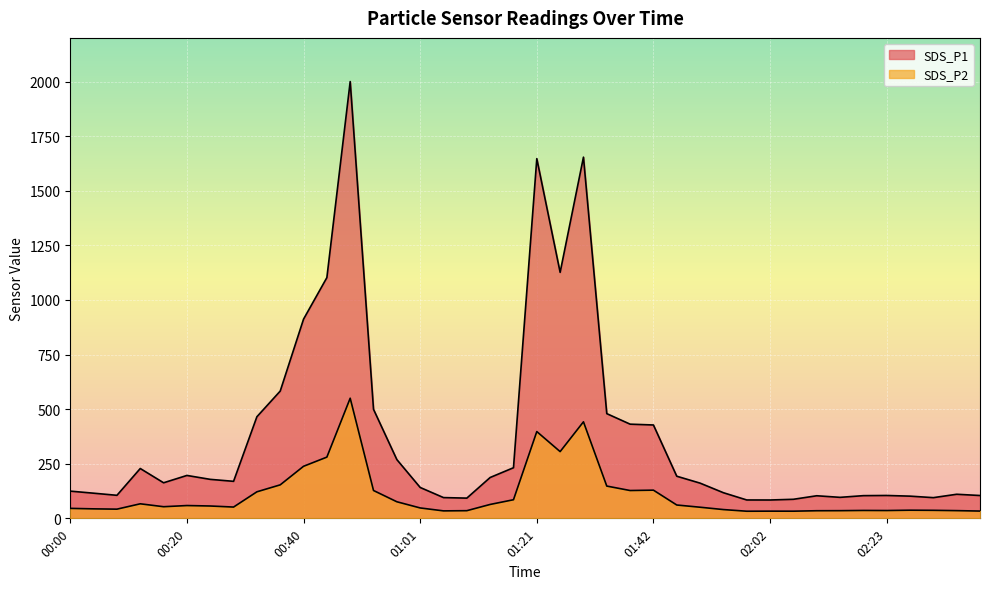

Reading left to right, extract all data points from this chart.

SDS_P1: 00:00=124.6	00:04=115.2	00:08=105.5	00:12=228.2	00:16=162.8	00:20=196.4	00:24=178.5	00:28=169.5	00:32=465.2	00:36=582.8	00:40=912.1	00:44=1102.3	00:49=1999.9	00:53=499.1	00:57=269.0	01:01=141.4	01:05=95.0	01:09=92.6	01:13=187.1	01:17=231.8	01:21=1647.0	01:25=1126.4	01:29=1653.8	01:33=479.4	01:37=431.2	01:42=427.5	01:46=192.8	01:50=161.2	01:54=117.3	01:58=84.1	02:02=84.0	02:06=87.2	02:10=103.4	02:14=96.2	02:19=103.9	02:23=104.7	02:27=101.7	02:32=94.8	02:36=110.2	02:40=104.5
SDS_P2: 00:00=45.6	00:04=43.5	00:08=42.1	00:12=66.6	00:16=53.2	00:20=58.6	00:24=56.5	00:28=51.7	00:32=121.5	00:36=153.3	00:40=238.3	00:44=280.3	00:49=550.0	00:53=127.5	00:57=75.9	01:01=47.6	01:05=34.2	01:09=35.1	01:13=63.6	01:17=85.2	01:21=397.3	01:25=305.6	01:29=442.0	01:33=147.8	01:37=127.4	01:42=129.1	01:46=61.1	01:50=50.9	01:54=40.2	01:58=32.6	02:02=33.0	02:06=32.8	02:10=34.8	02:14=35.1	02:19=36.1	02:23=35.8	02:27=37.3	02:32=36.7	02:36=35.3	02:40=33.4